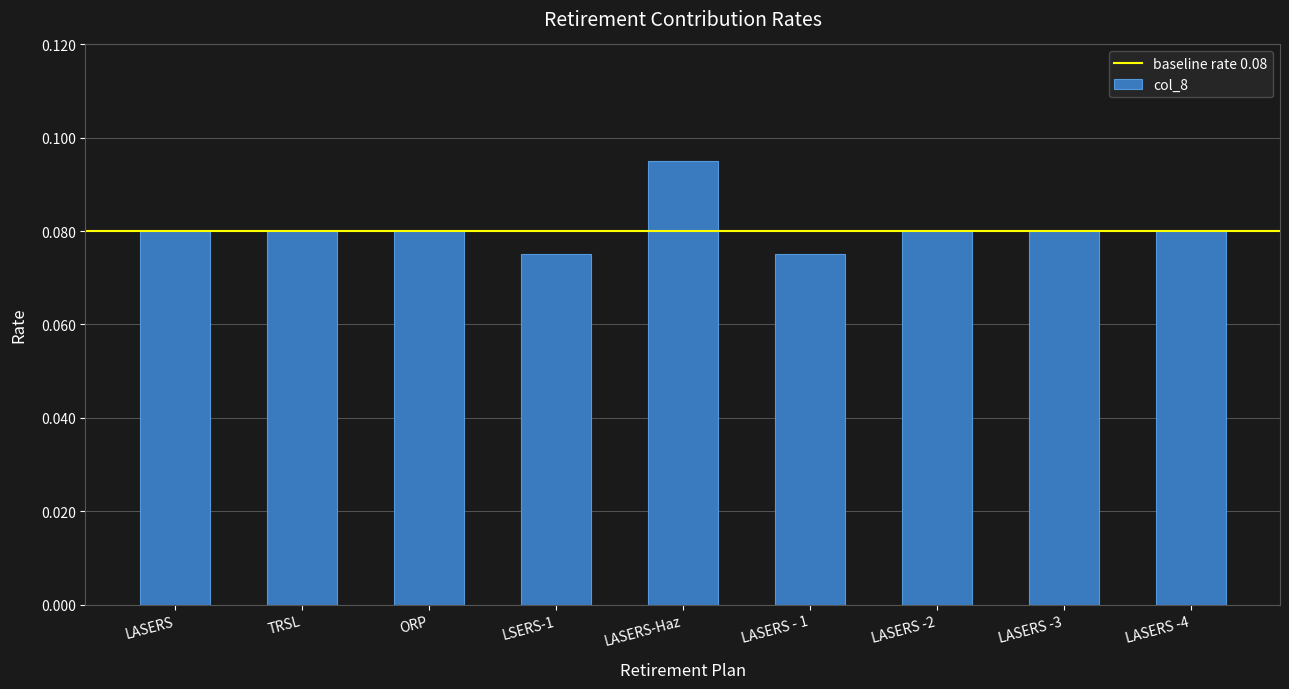

What is the sum of the values at LASERS -3 and LASERS -2?

0.2